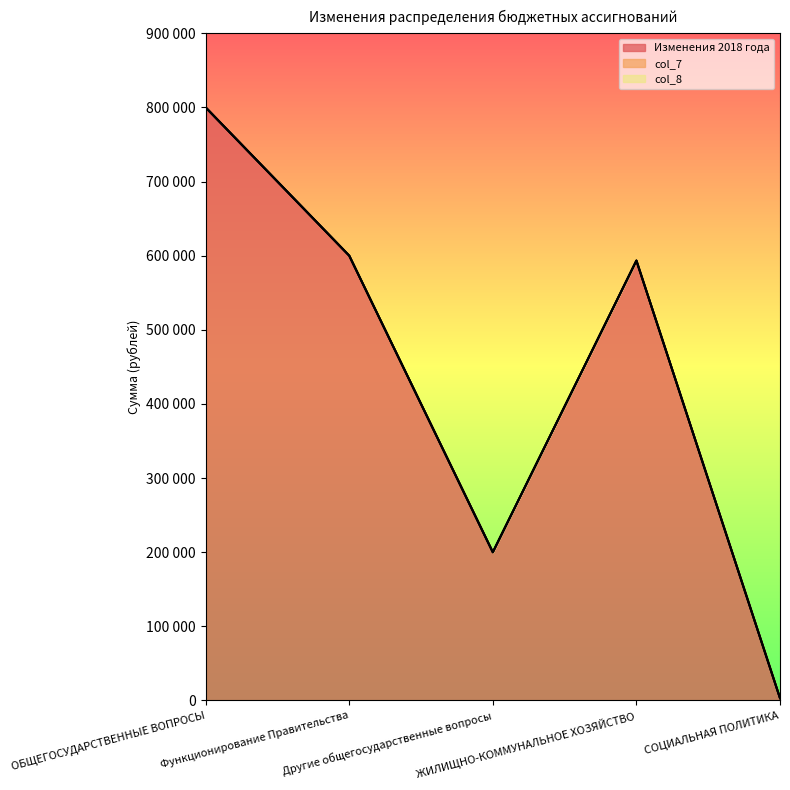

Rank the series at Функционирование Правительства from lowest to highest value.

col_7, col_8, Изменения 2018 года